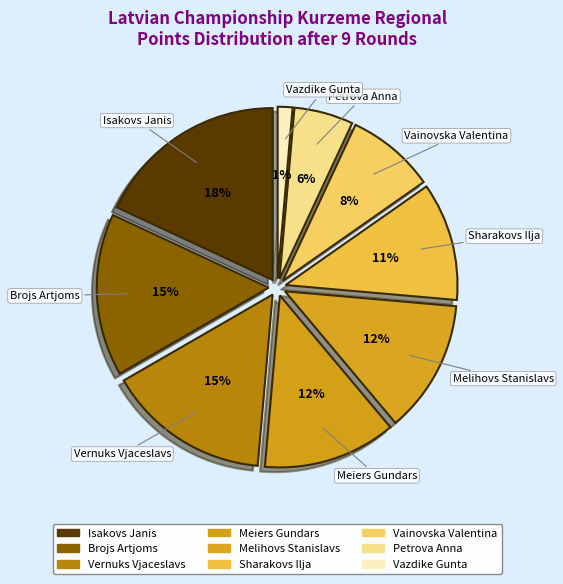

What percentage do Melihovs Stanislavs and Isakovs Janis together represent?

30.6%